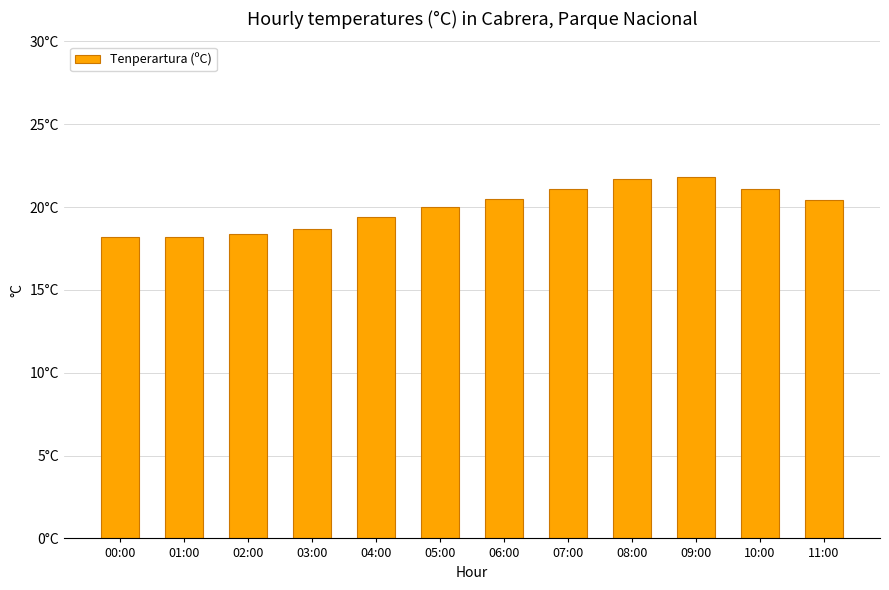

Is it true that the value at 02:00 is 31.0?

False